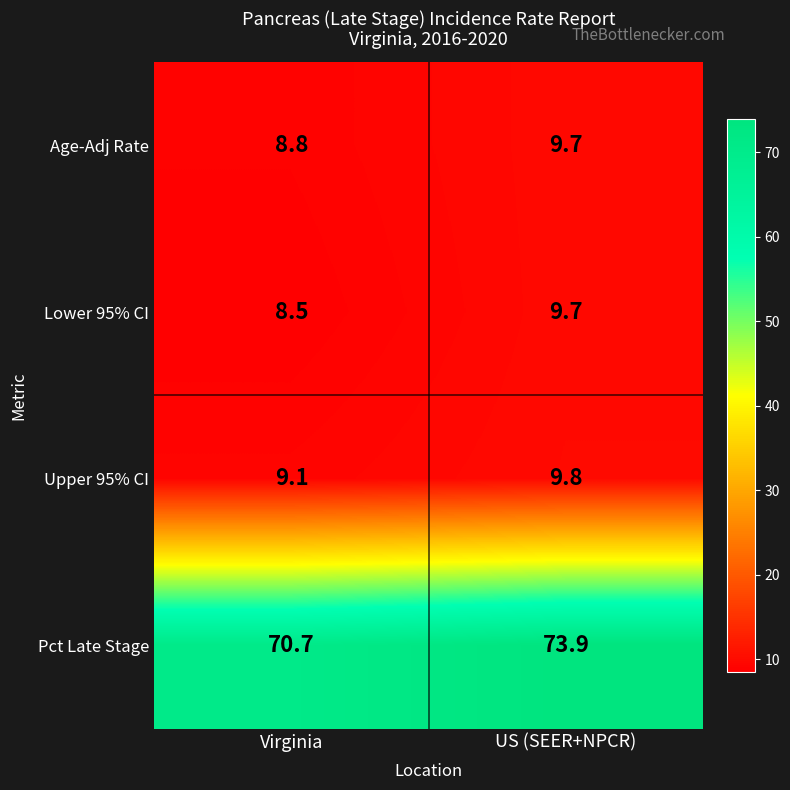

Reading right to left, list all the values displayed in this chart.

Age-Adj Rate: US (SEER+NPCR)=9.7	Virginia=8.8
Lower 95% CI: US (SEER+NPCR)=9.7	Virginia=8.5
Upper 95% CI: US (SEER+NPCR)=9.8	Virginia=9.1
Pct Late Stage: US (SEER+NPCR)=73.9	Virginia=70.7